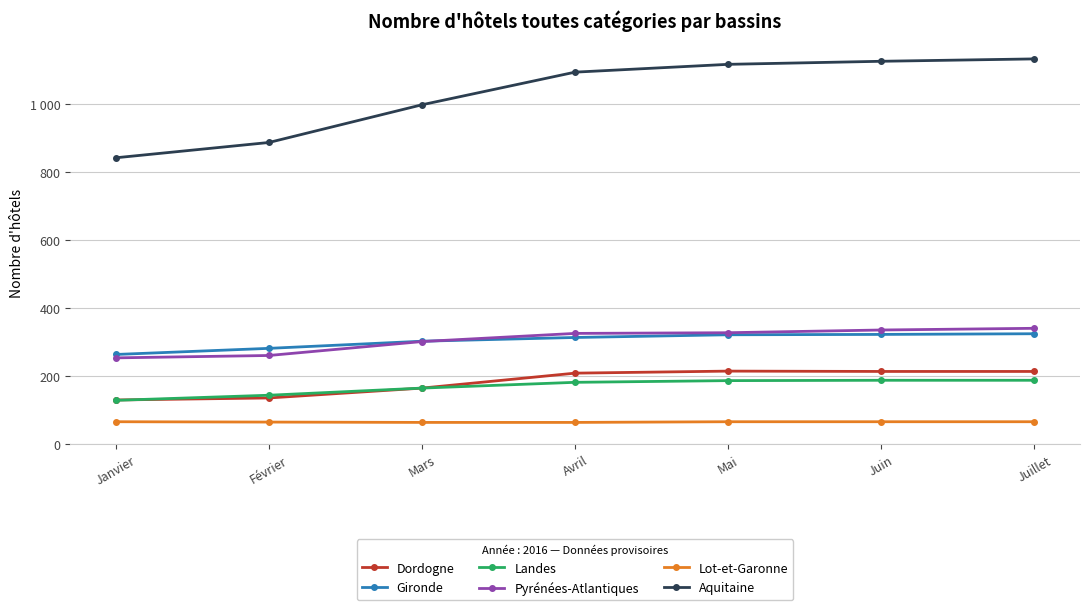

What is the value of the Landes point at the 2nd from the left?

144